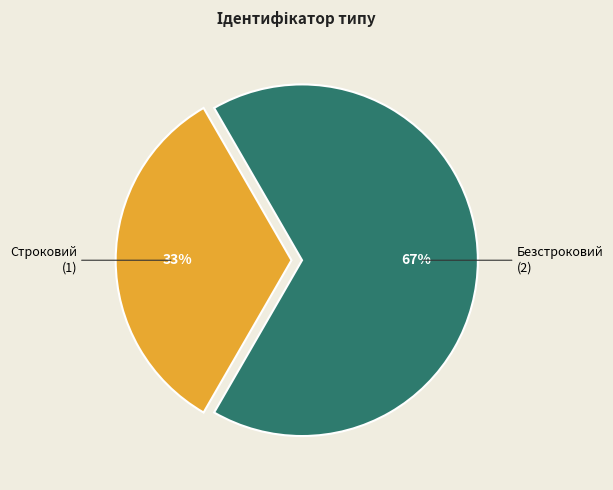

To the nearest percent, what is the average slice percentage?

50%